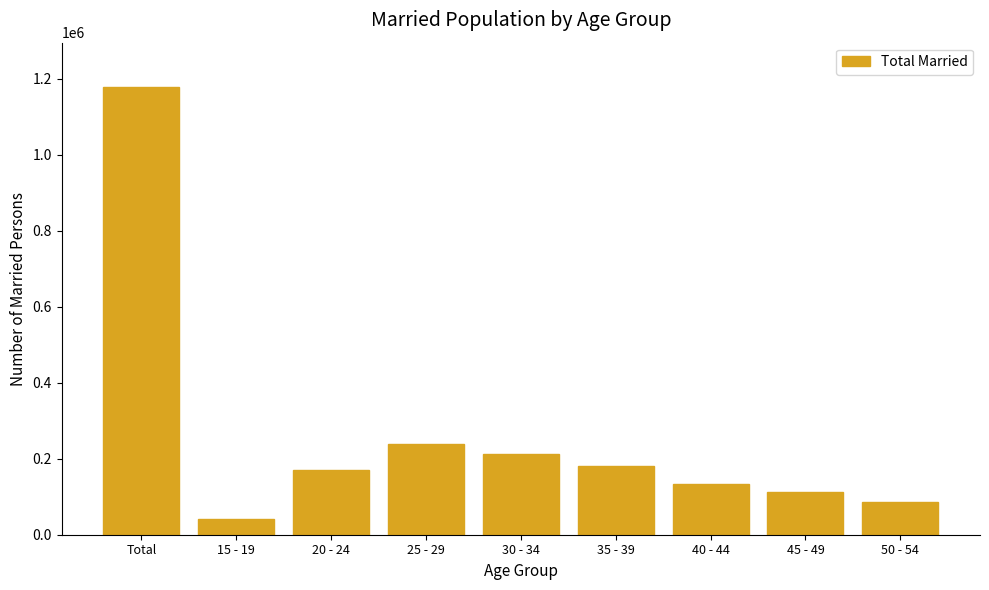

Reading right to left, transcribe all the data shown in this chart.

85577	113438	133964	181457	213515	238376	169224	41906	1177457